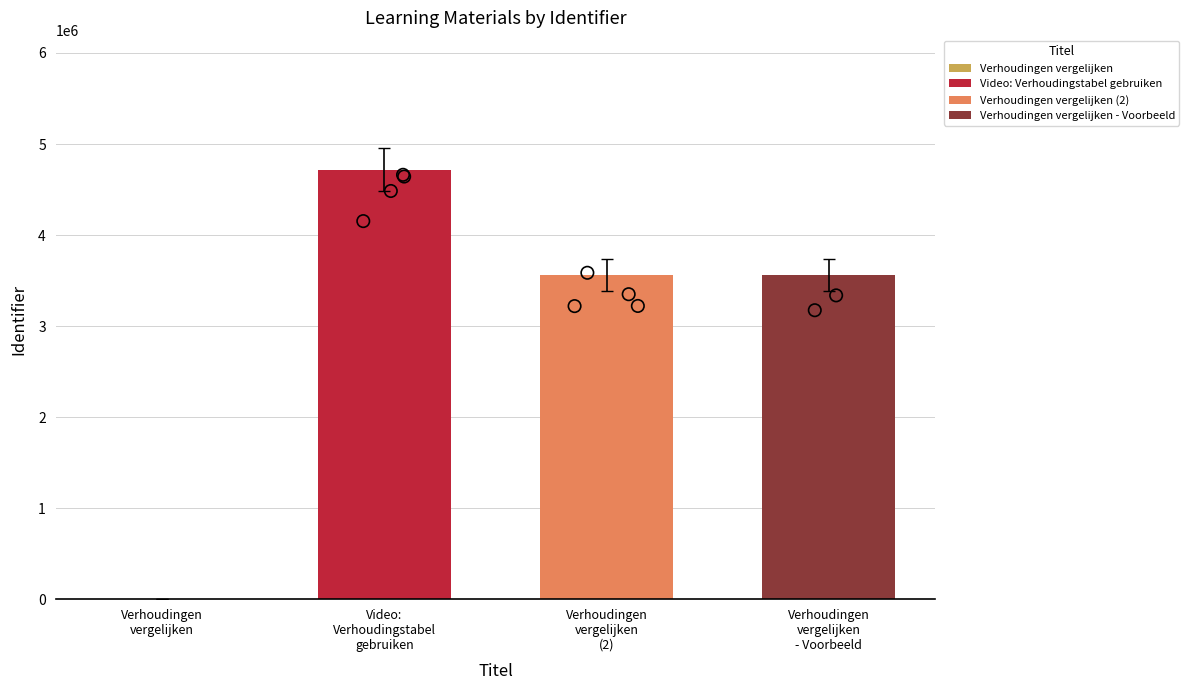

What is the change in value from Verhoudingen
vergelijken to Video:
Verhoudingstabel
gebruiken?

+4719403